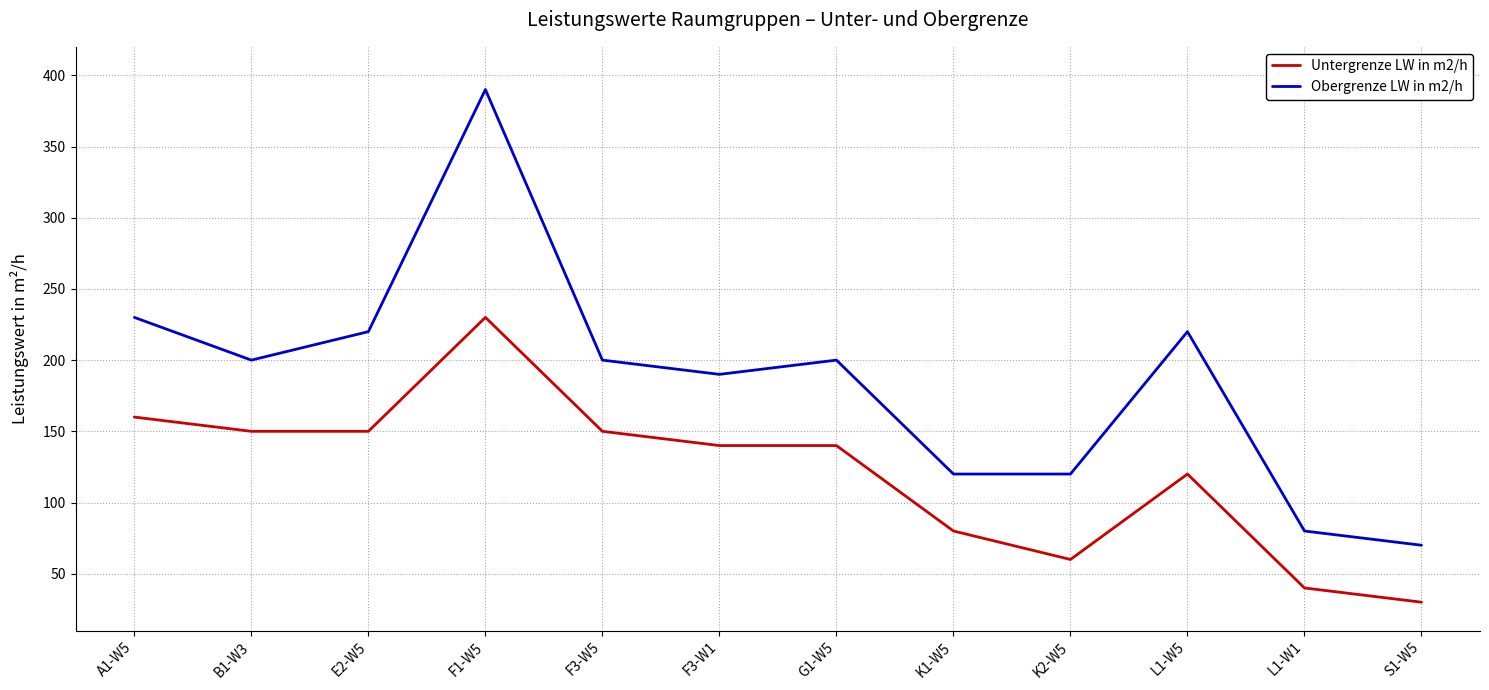

Between A1-W5 and K2-W5, which series saw the biggest shift?

Obergrenze LW in m2/h